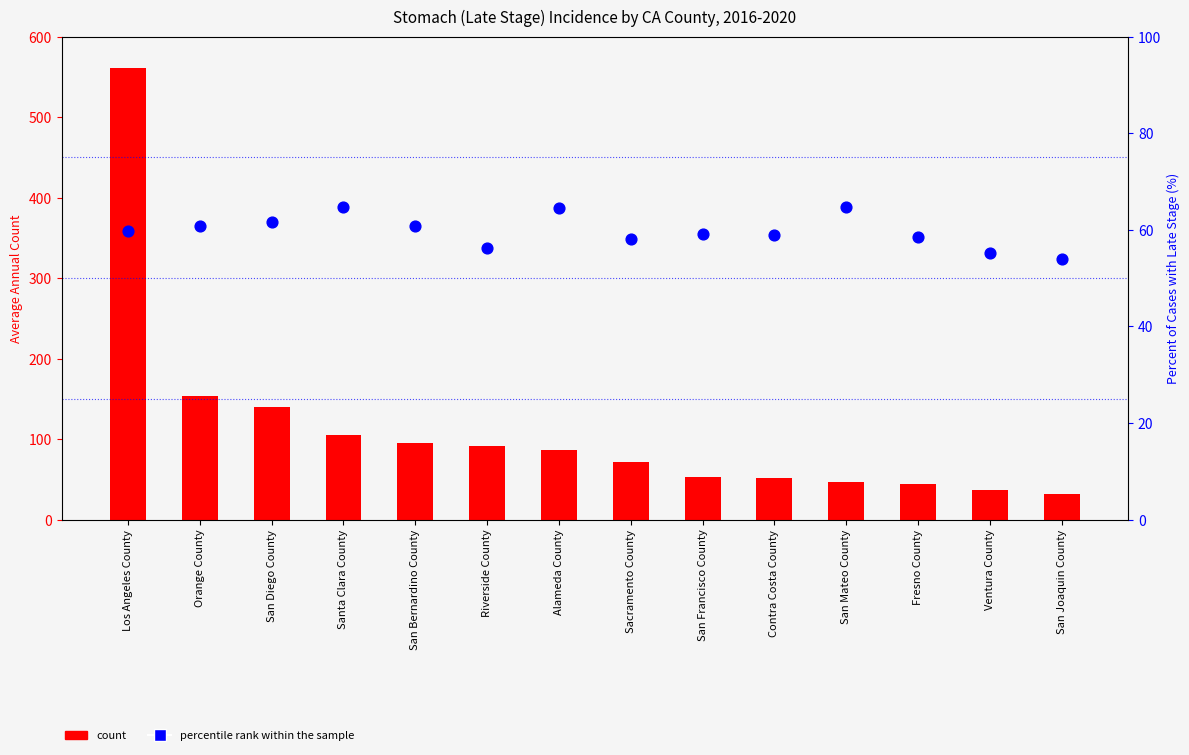

What is the total value across all series at Los Angeles County?

620.8